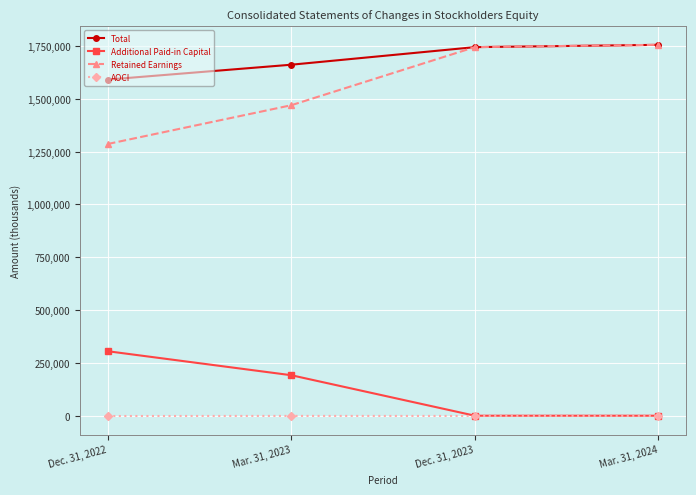

Which series changed the most between Mar. 31, 2023 and Mar. 31, 2024?

Retained Earnings